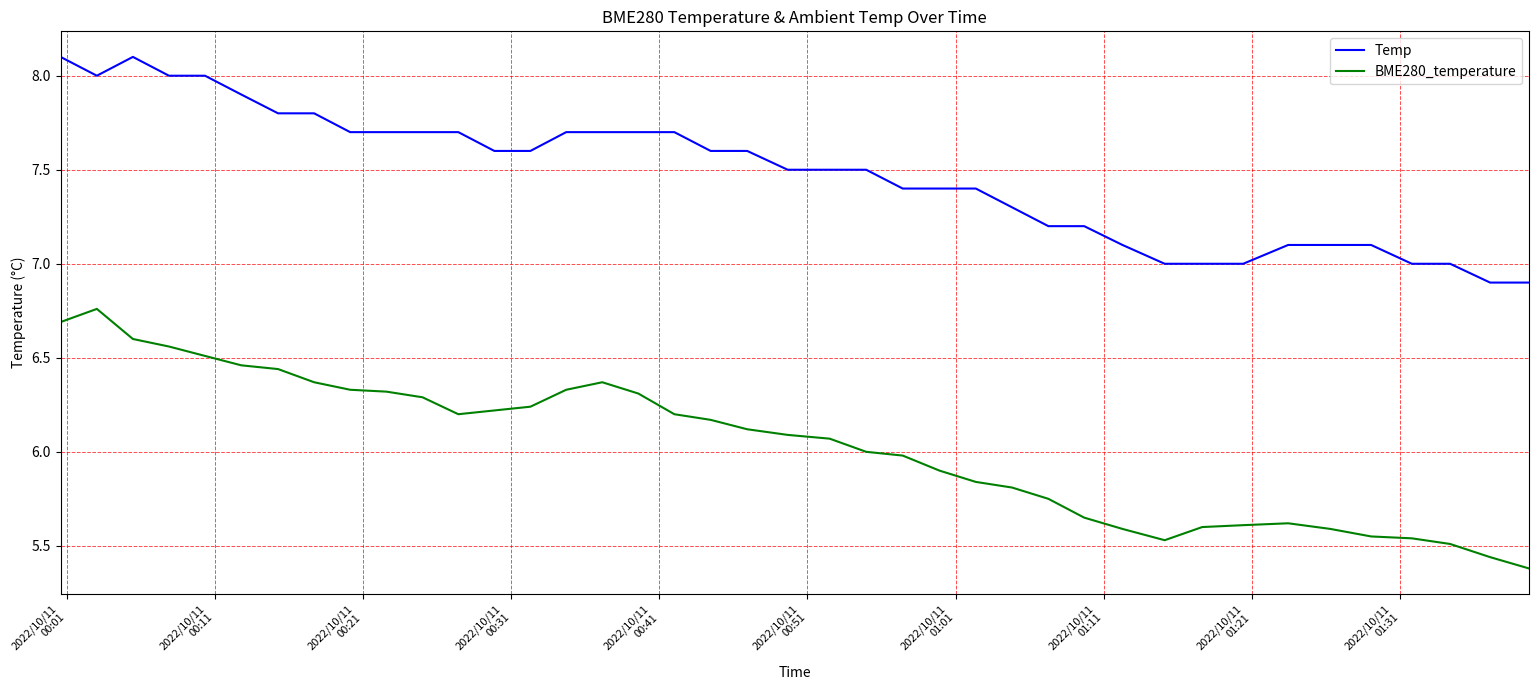

List the series in order of their overall mean, highest first.

Temp, BME280_temperature